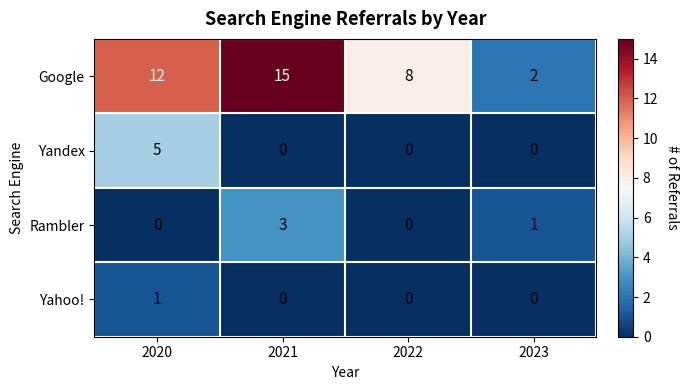

True or false: Yandex has a value of -3 at 2023.

False